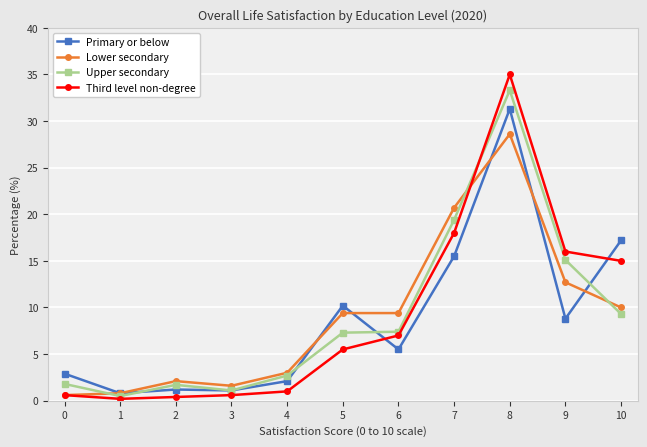

What is the difference between the highest and lowest values at 4?

2.0